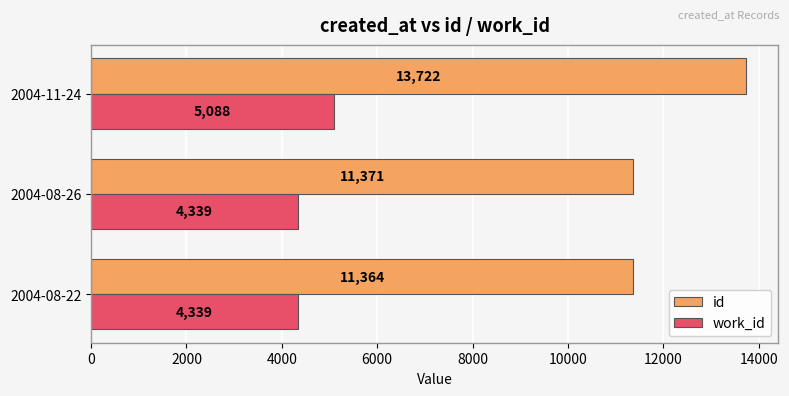

Is it true that work_id equals 4339 at 2004-08-22?

True